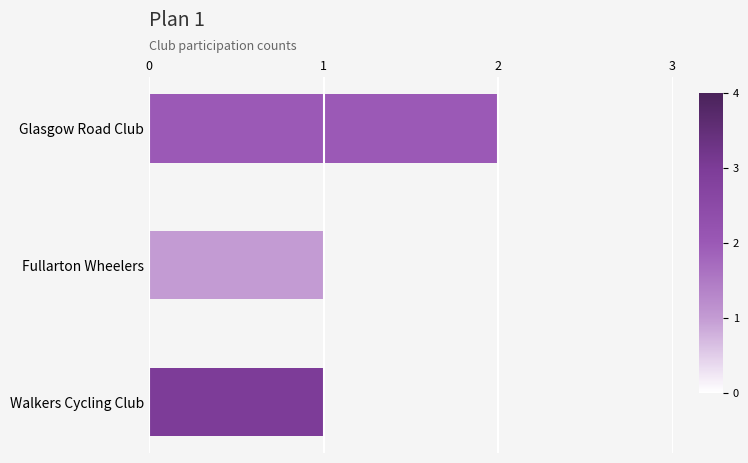

Reading bottom to top, list all the values displayed in this chart.

Walkers Cycling Club=1	Fullarton Wheelers=1	Glasgow Road Club=2